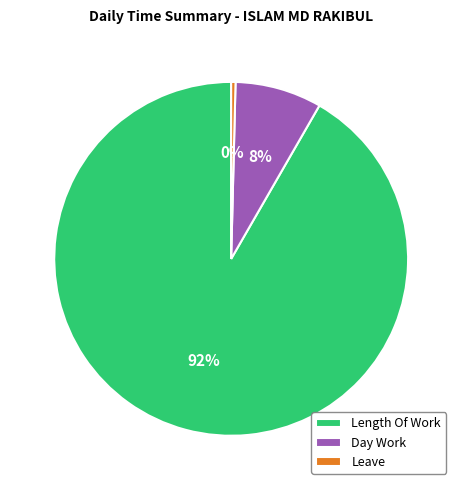

Which category accounts for the majority?

Length Of Work